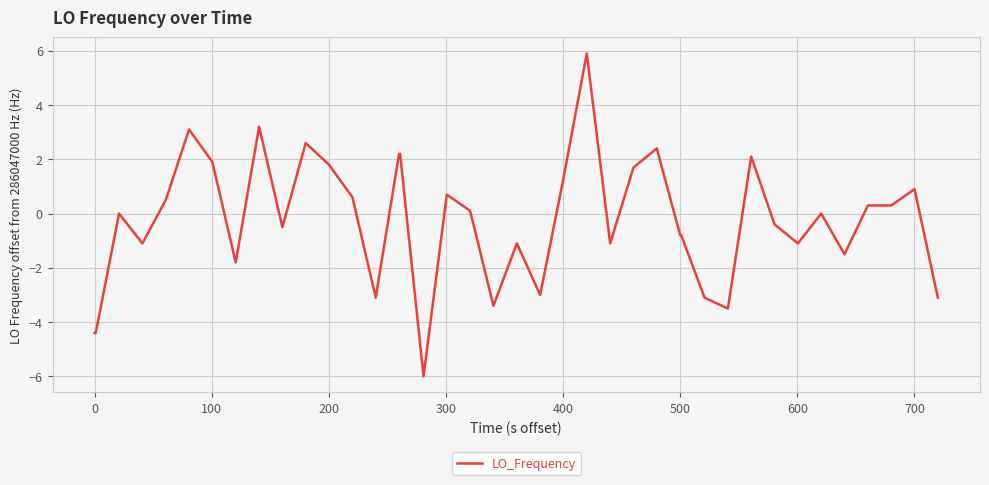

What is the difference between the second highest and minimum values?

9.2